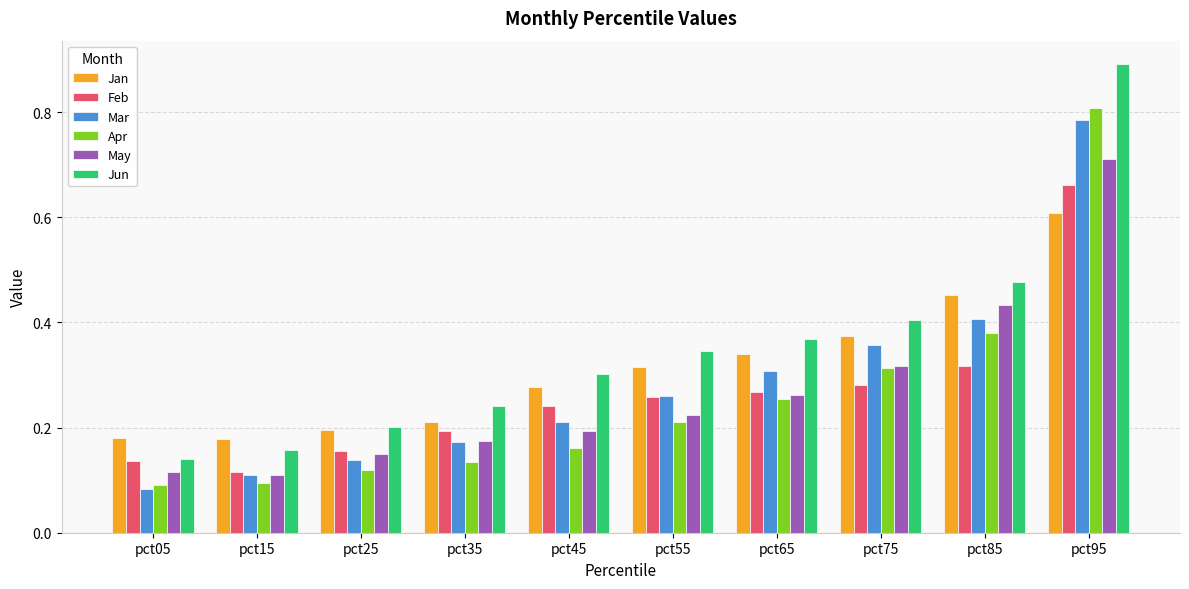

What is the difference between the maximum and minimum values in the May series?

0.6